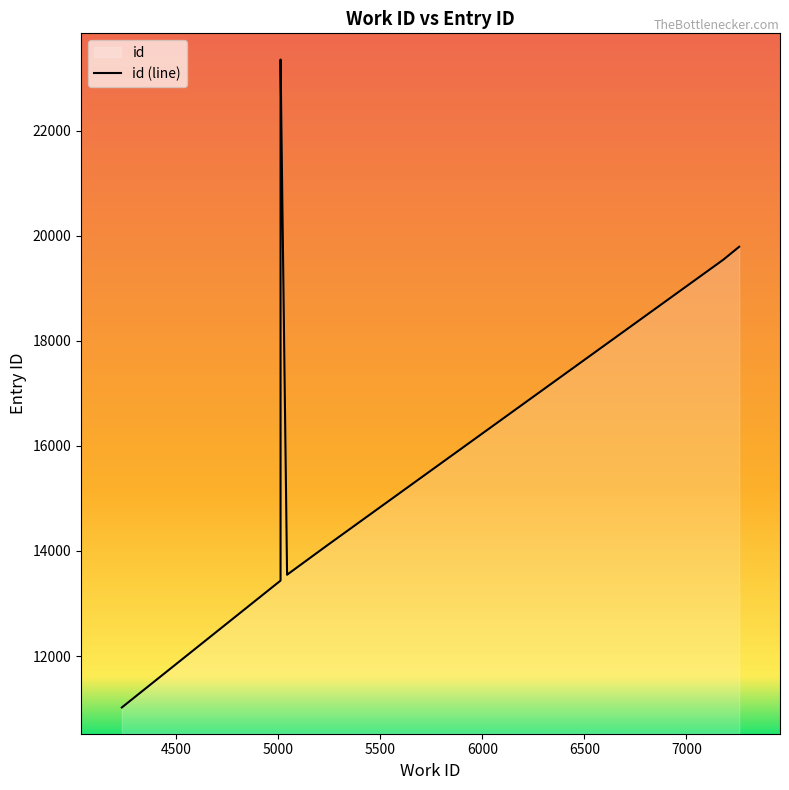

How many series are shown in this chart?

1